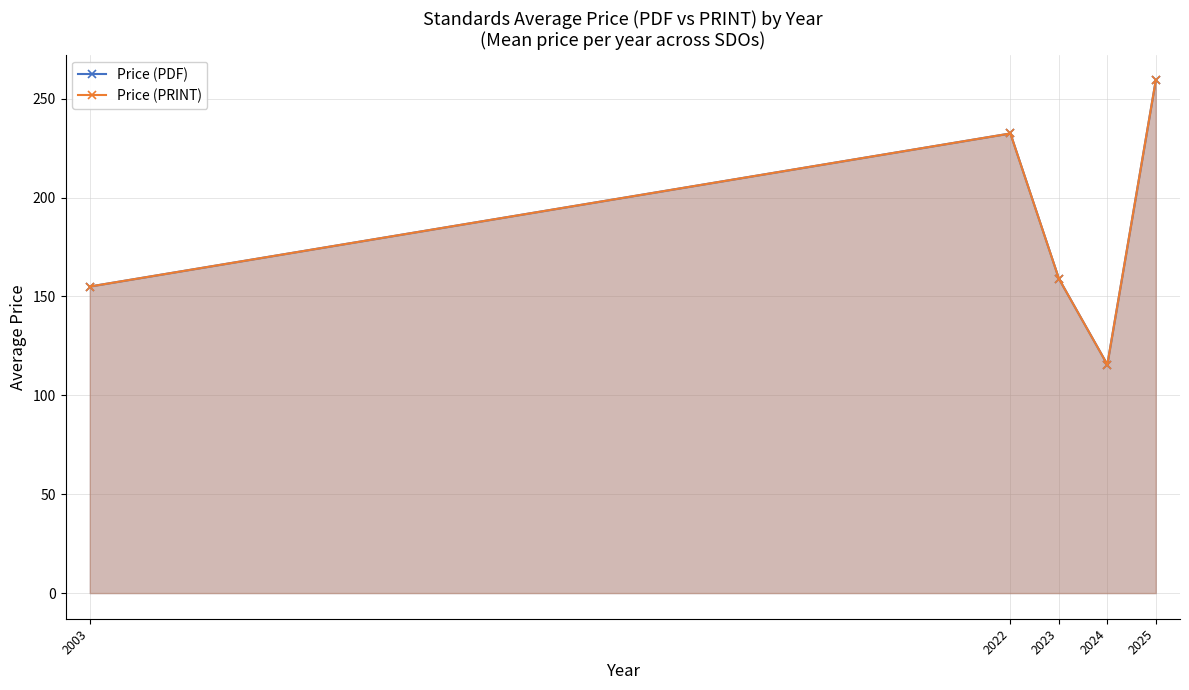

Which has a higher value, 2025 or 2022?

2025